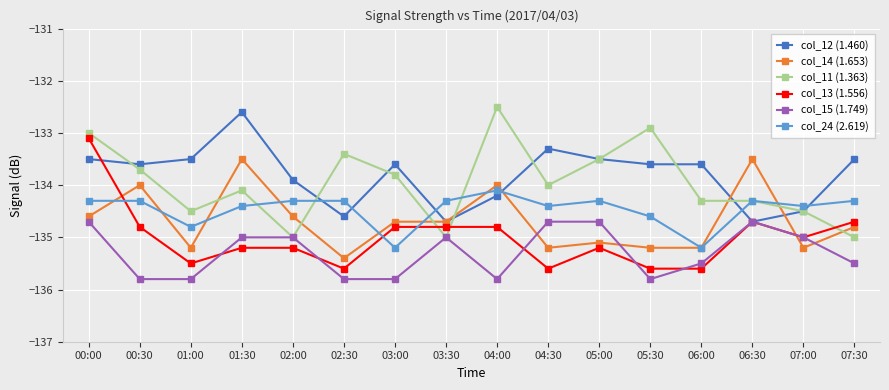

Which series changed the most between 03:30 and 06:30?

col_14 (1.653)